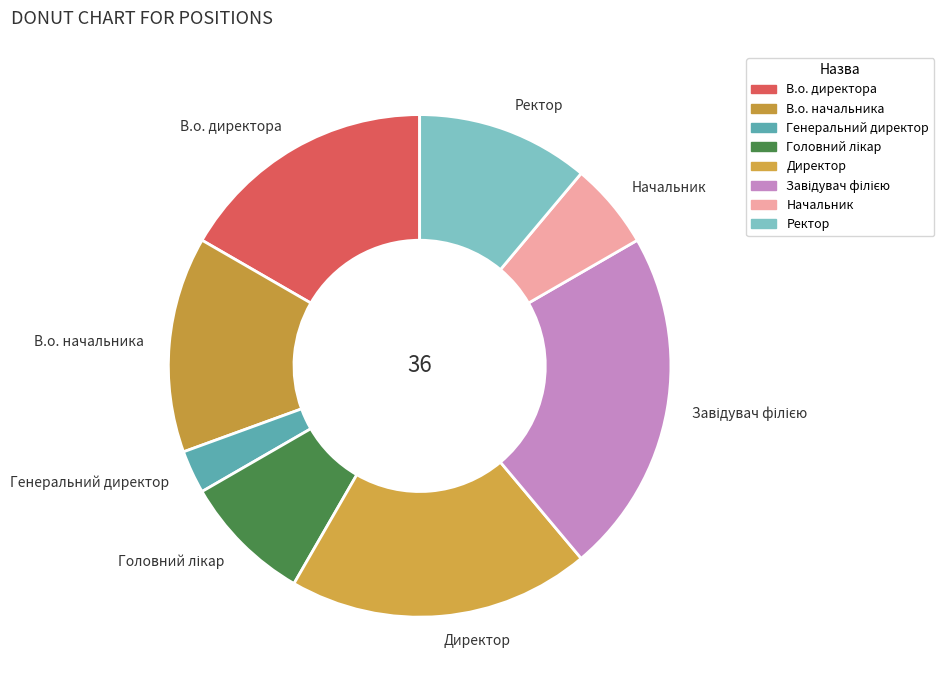

The В.о. директора slice represents 17% of the pie. True or false?

True